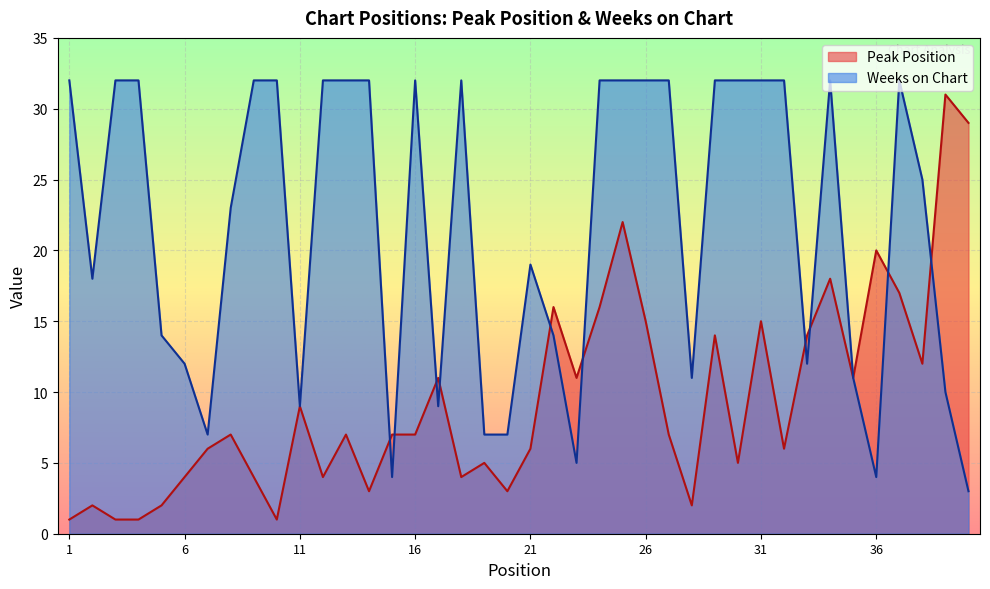

At which label does Weeks on Chart reach its minimum?

40